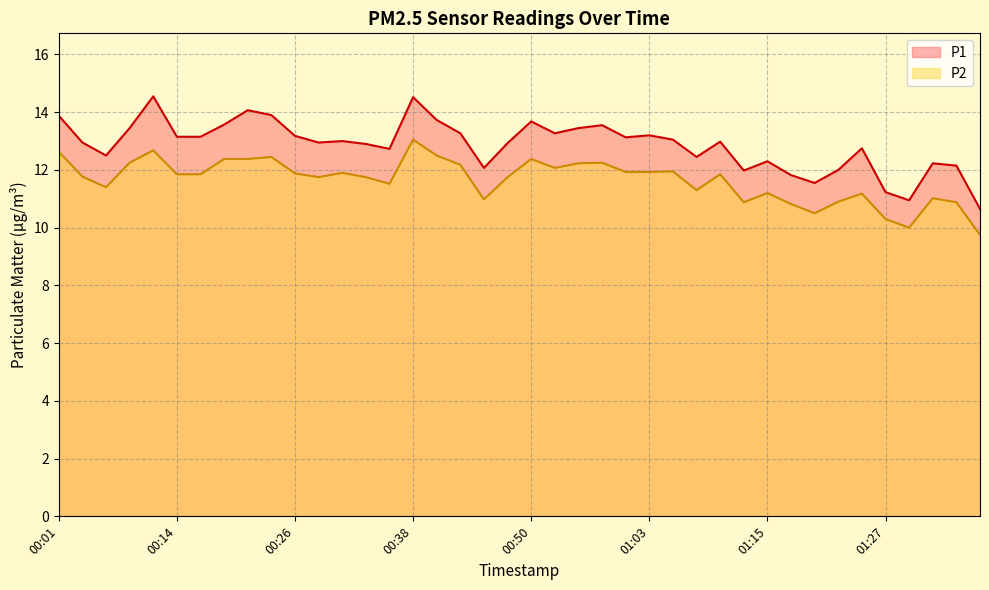

Count the number of categories in the chart.

40